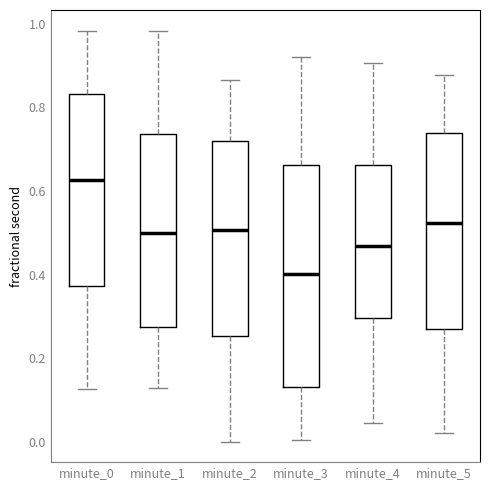

Which box is the tallest, from its lower edge to its upper edge?

minute_3